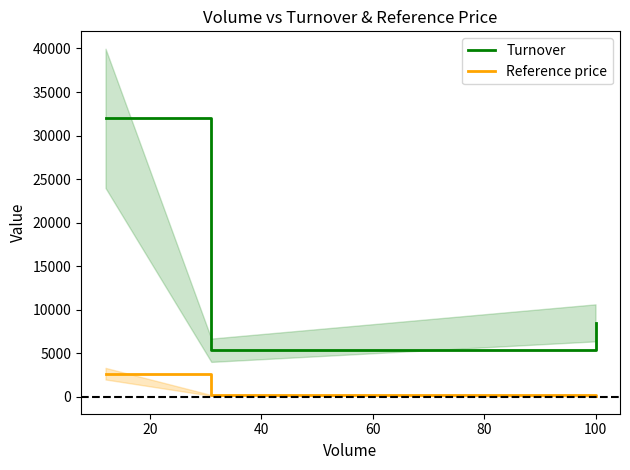

What is the greatest value displayed?

31980.0